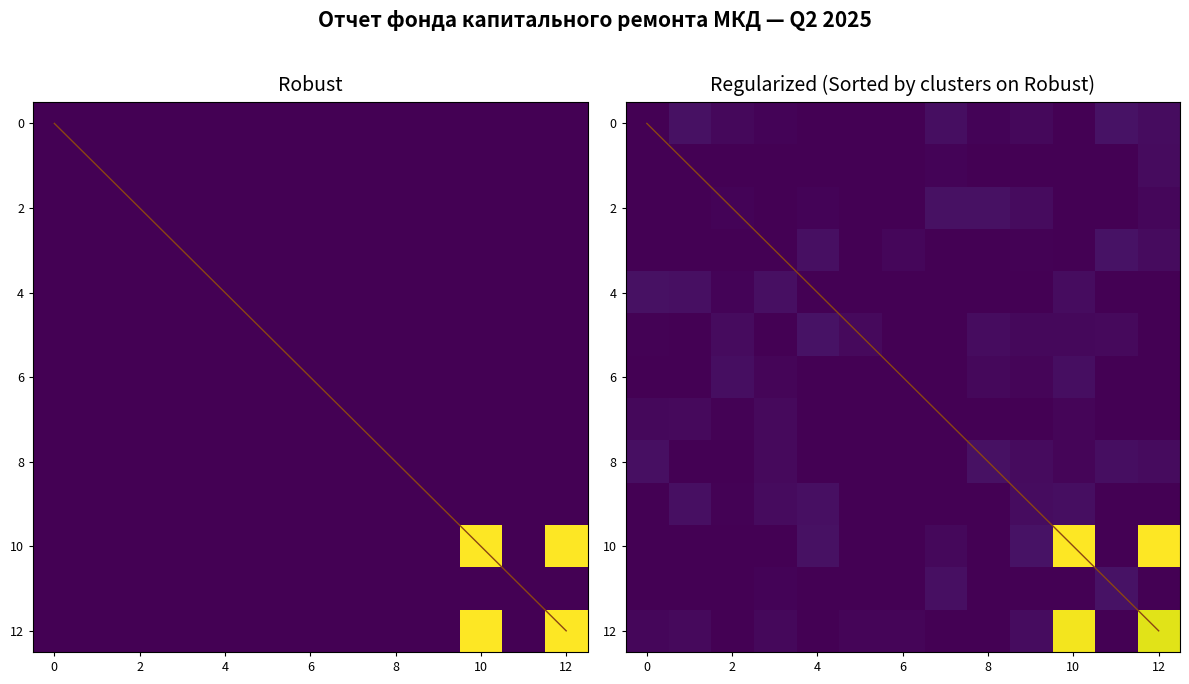

Which label corresponds to the largest value in the chart?

10